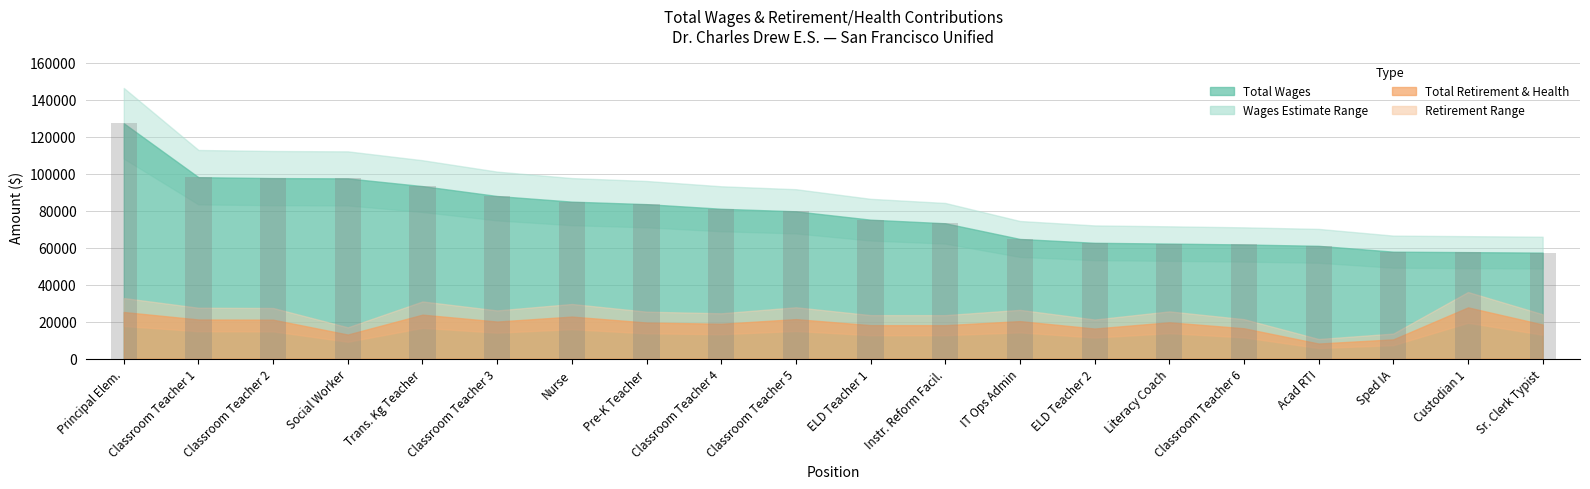

What is the change in value from Classroom Teacher 1 to IT Ops Admin?

-33395